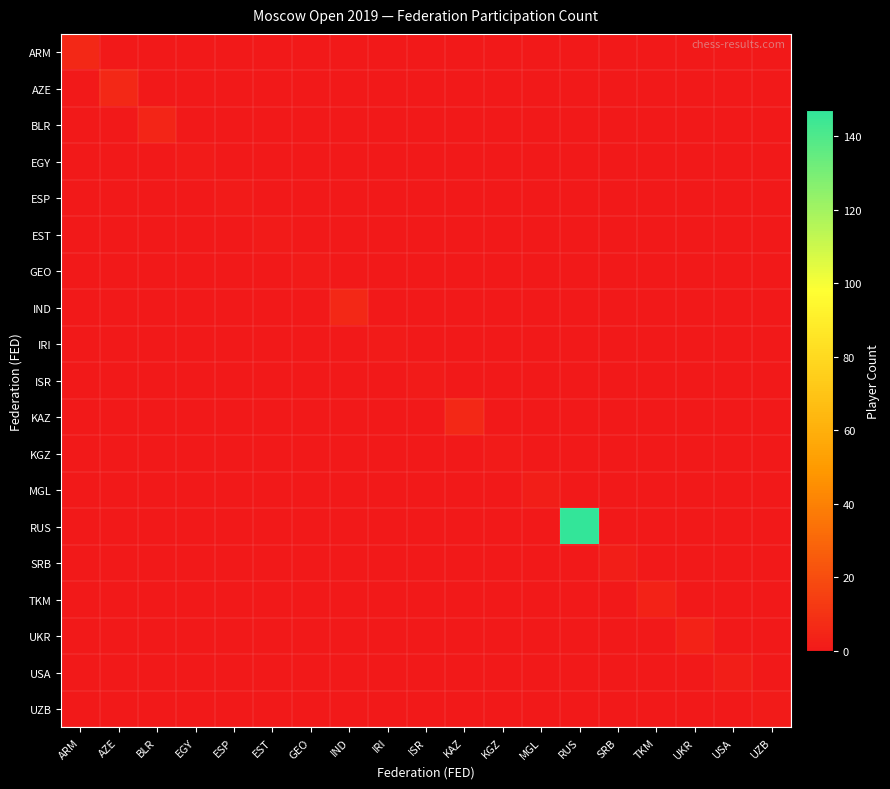

What is the spread (max minus min) of values at ESP?

1